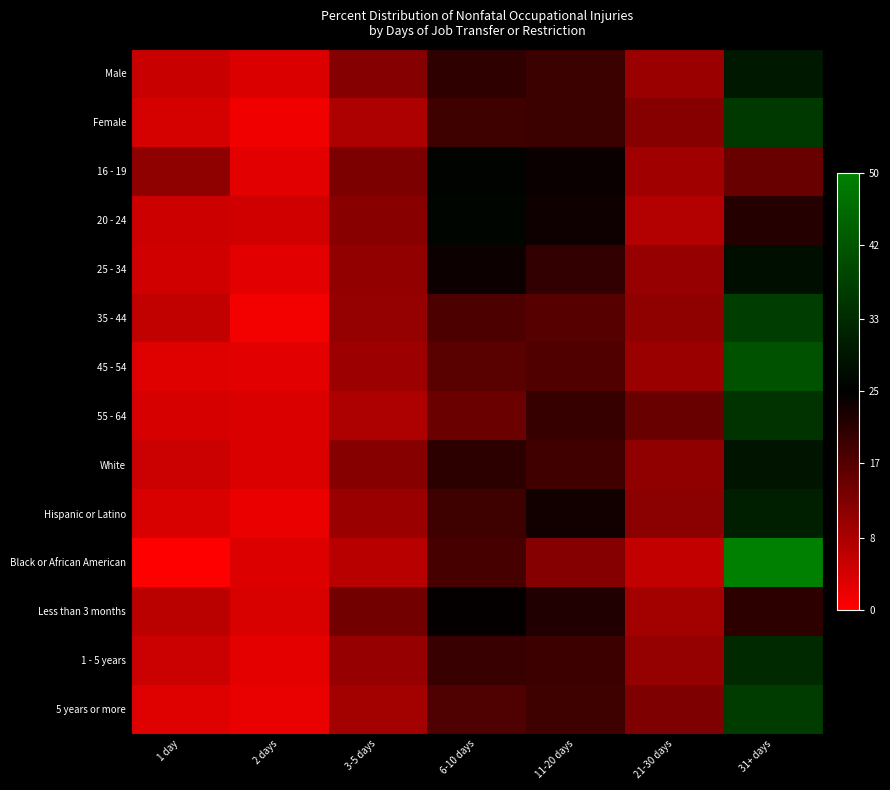

Between 6-10 days and 31+ days, which series saw the biggest shift?

Black or African American